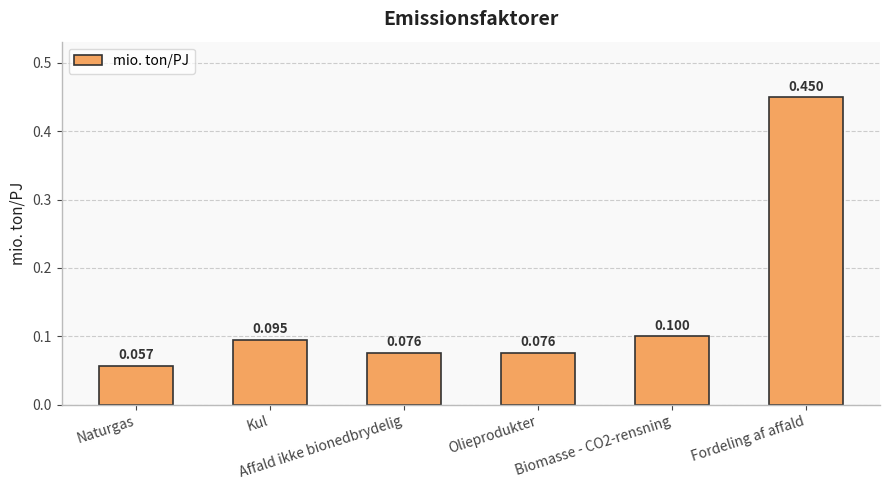

Reading left to right, what are all the values shown in this chart?

Naturgas=0.1	Kul=0.1	Affald ikke bionedbrydelig=0.1	Olieprodukter=0.1	Biomasse - CO2-rensning=0.1	Fordeling af affald=0.5